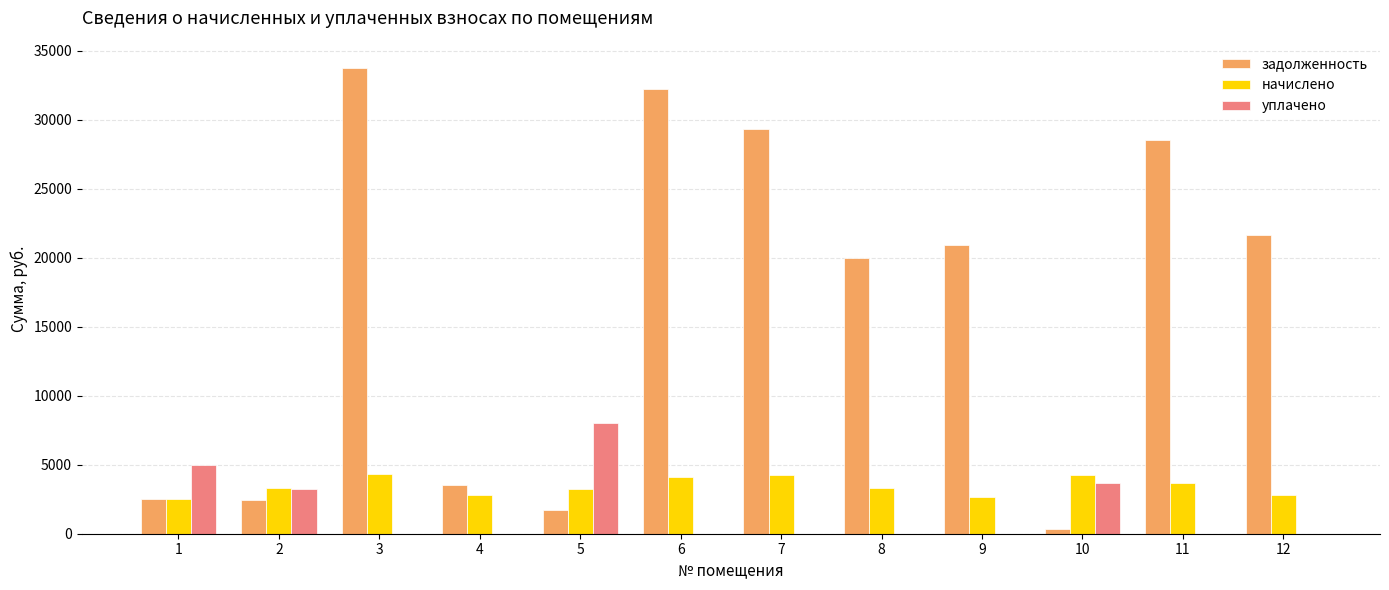

Which series changed the most between 4 and 8?

задолженность